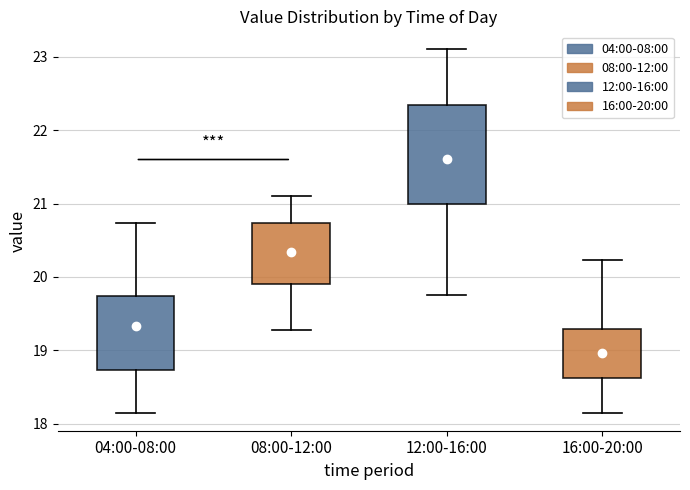

Which box has the highest median line?

12:00-16:00